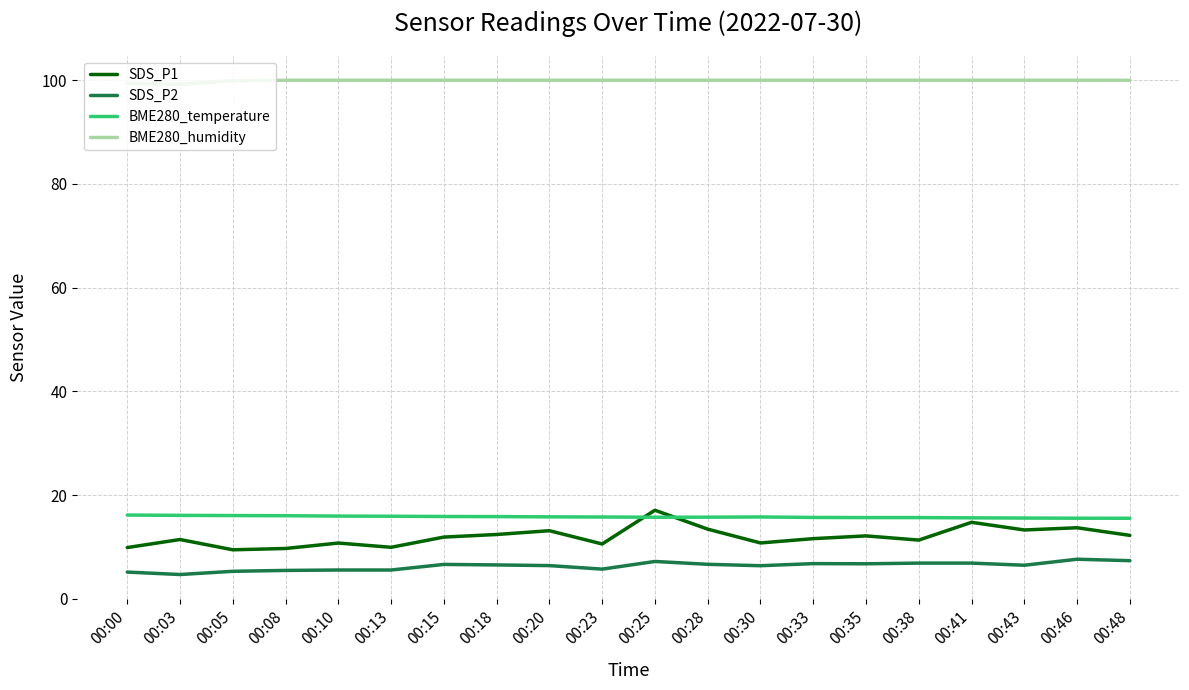

Is it true that BME280_humidity equals 135.7 at 00:00?

False